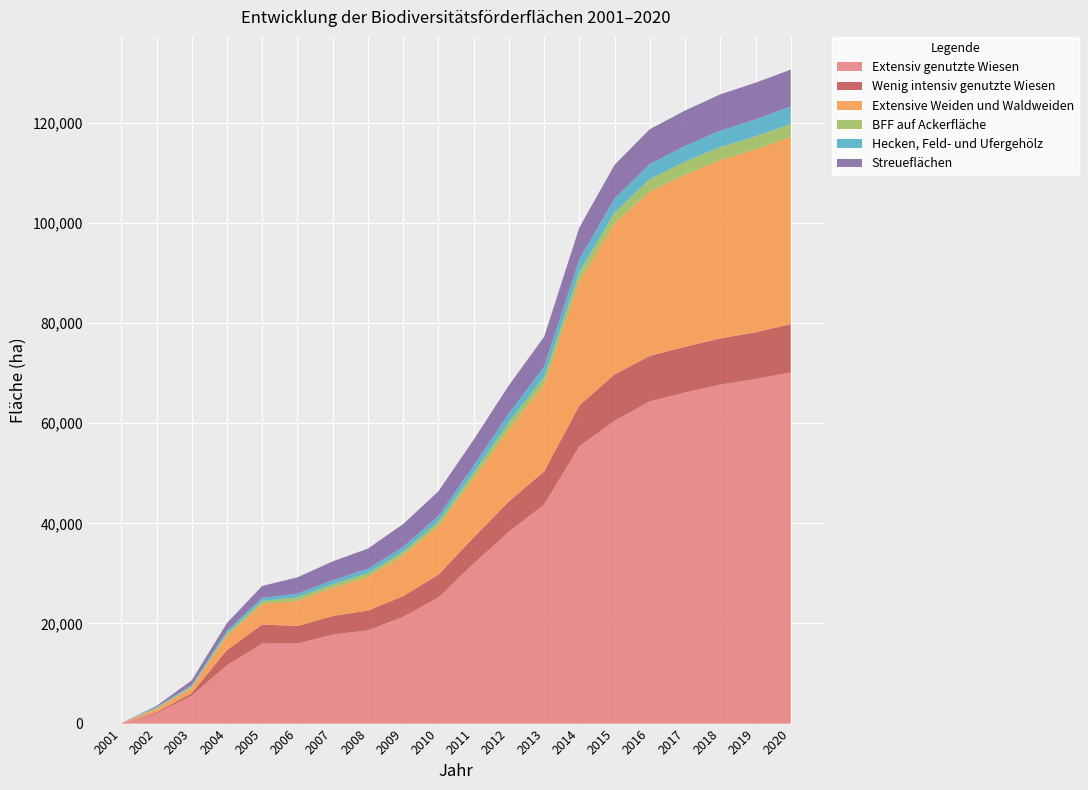

Reading left to right, transcribe all the data shown in this chart.

Extensiv genutzte Wiesen: 2001=69.9	2002=1989.0	2003=5581.9	2004=11646.9	2005=15990.1	2006=16012.7	2007=17789.7	2008=18628.2	2009=21324.7	2010=25198.7	2011=31965.0	2012=38328.9	2013=43749.4	2014=55419.3	2015=60479.6	2016=64381.9	2017=66151.1	2018=67725.0	2019=68861.7	2020=70145.7
Wenig intensiv genutzte Wiesen: 2001=0.0	2002=250.6	2003=522.5	2004=3052.1	2005=3802.4	2006=3493.4	2007=3700.7	2008=3948.0	2009=4154.7	2010=4544.9	2011=5233.8	2012=6038.0	2013=6633.7	2014=8135.4	2015=9297.1	2016=9091.6	2017=9122.5	2018=9236.0	2019=9312.1	2020=9668.0
Extensive Weiden und Waldweiden: 2001=4.8	2002=717.0	2003=1059.0	2004=2826.6	2005=4085.5	2006=5022.1	2007=5611.6	2008=6732.7	2009=8111.2	2010=9728.8	2011=11745.0	2012=14357.8	2013=17379.7	2014=24821.8	2015=30149.4	2016=32779.5	2017=34407.0	2018=35617.0	2019=36558.8	2020=37365.6
BFF auf Ackerfläche: 2001=0.0	2002=176.1	2003=271.8	2004=498.4	2005=608.2	2006=702.8	2007=736.7	2008=758.5	2009=757.8	2010=875.2	2011=1175.0	2012=1451.3	2013=1516.4	2014=1859.3	2015=2166.1	2016=2522.2	2017=2577.0	2018=2617.0	2019=2578.0	2020=2620.2
Hecken, Feld- und Ufergehölz: 2001=1.7	2002=192.9	2003=243.5	2004=509.4	2005=643.8	2006=728.1	2007=807.2	2008=870.3	2009=954.5	2010=1131.4	2011=1410.8	2012=1797.0	2013=2053.2	2014=2503.2	2015=2812.0	2016=3004.3	2017=3140.3	2018=3265.0	2019=3398.8	2020=3496.4
Streueflächen: 2001=0.0	2002=206.5	2003=964.8	2004=1570.2	2005=2371.1	2006=3262.9	2007=3764.6	2008=4019.8	2009=4561.1	2010=4930.1	2011=5171.0	2012=5602.9	2013=5939.0	2014=6359.6	2015=6729.9	2016=6972.8	2017=7077.1	2018=7253.0	2019=7327.6	2020=7363.6